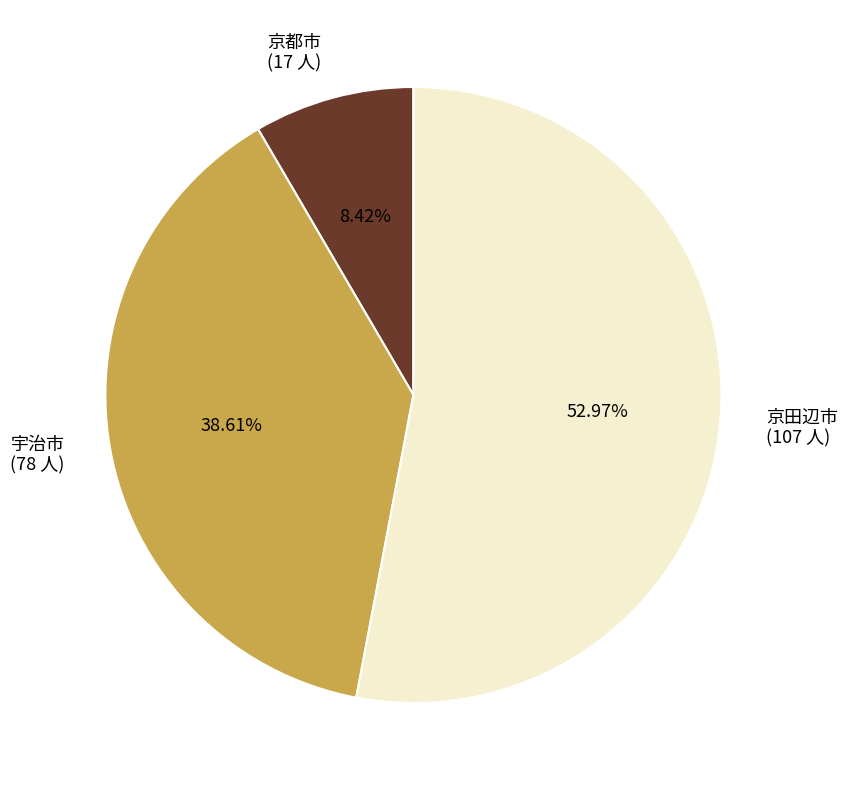

Is there a majority slice in this chart?

Yes